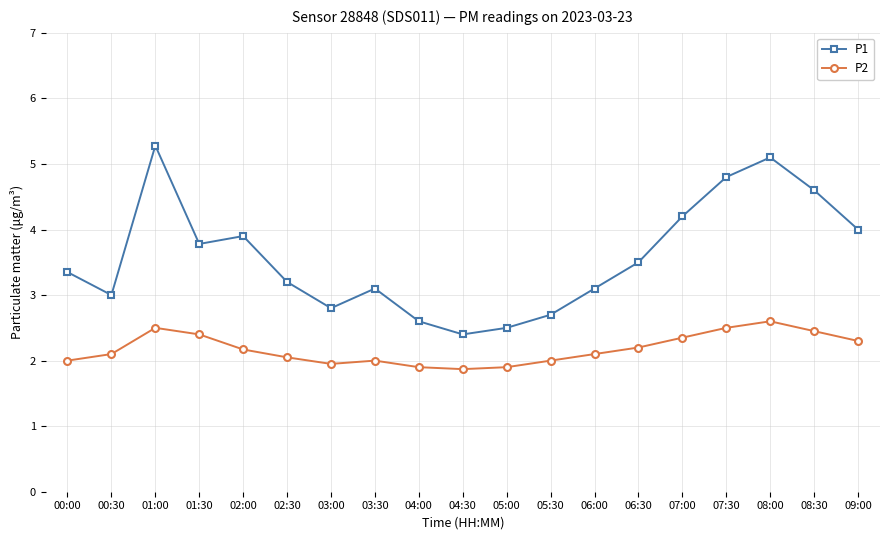

Is the value of P1 at 00:30 greater than the value of P2 at 07:00?

Yes